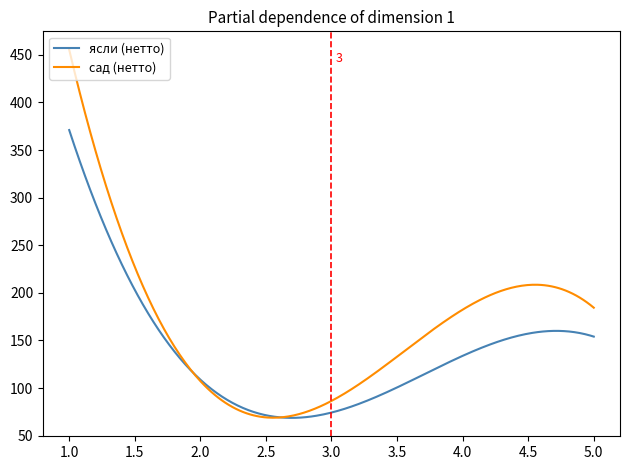

Rank the series by their average value, from highest to lowest.

сад (нетто), ясли (нетто)